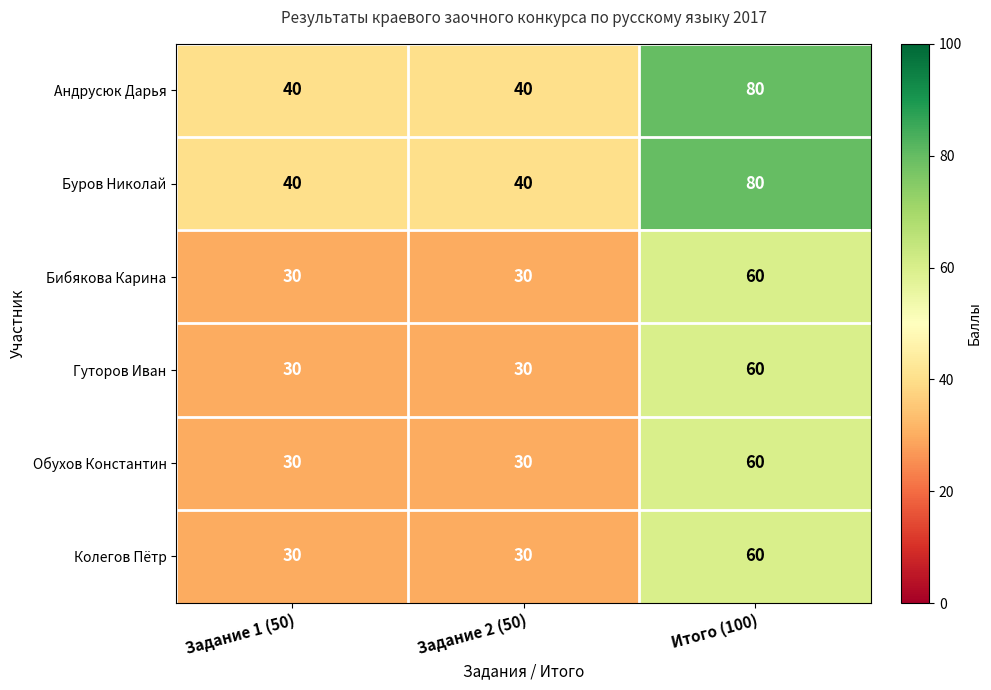

The Обухов Константин series shows 93 at Итого (100). True or false?

False